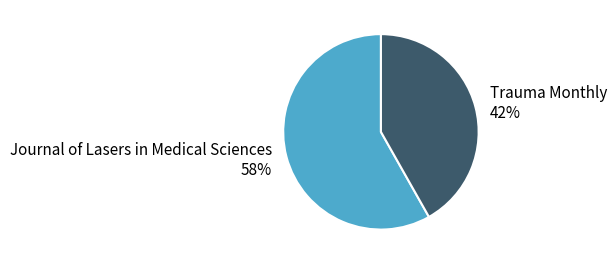

Is the sum of Journal of Lasers in Medical Sciences and Trauma Monthly greater than half?

Yes